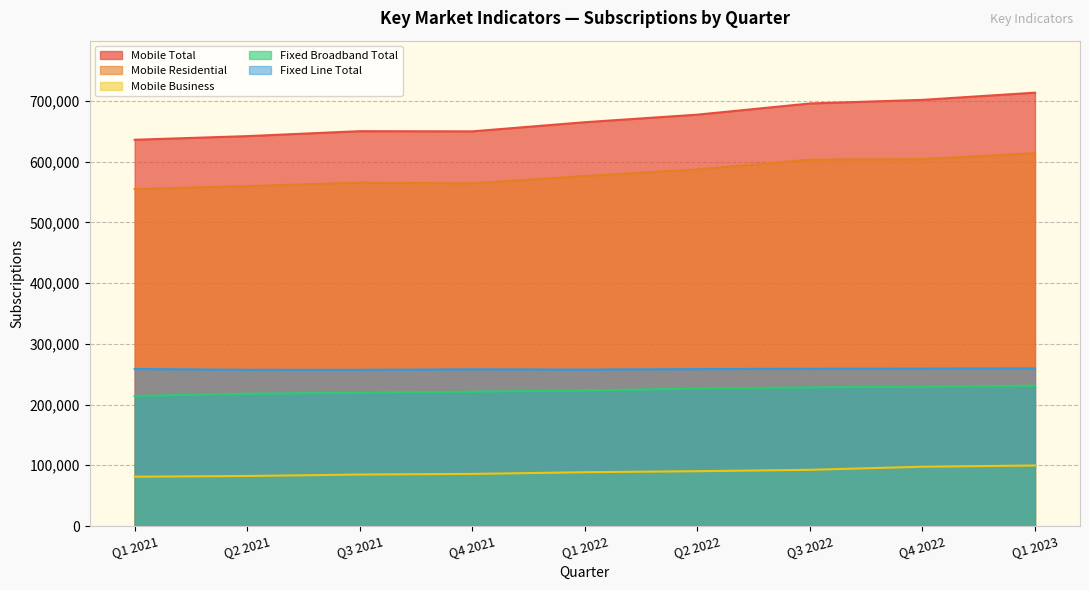

How many lines are shown in the chart?

5